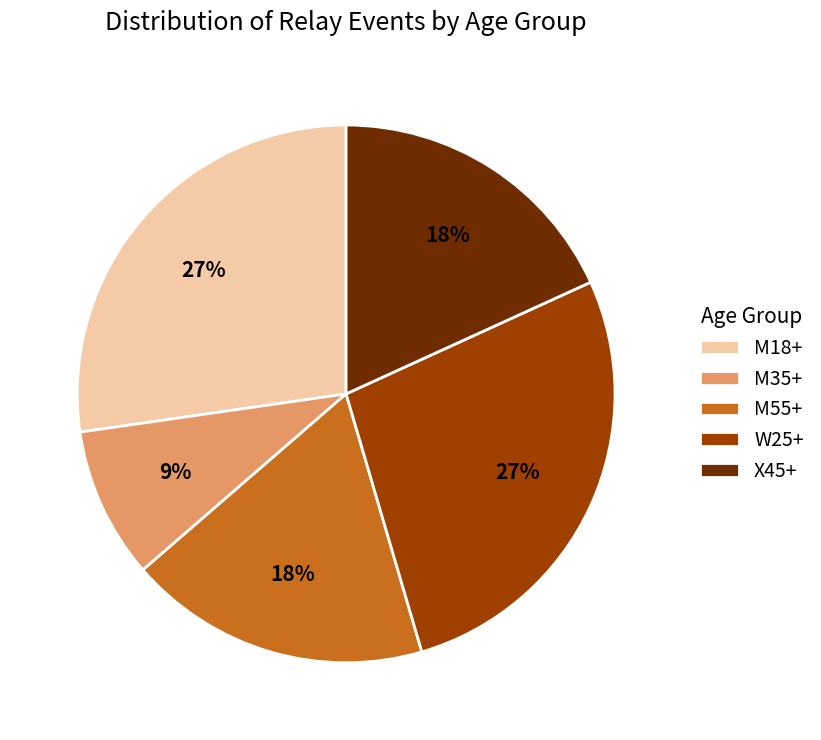

Is M18+ the majority of the pie?

No